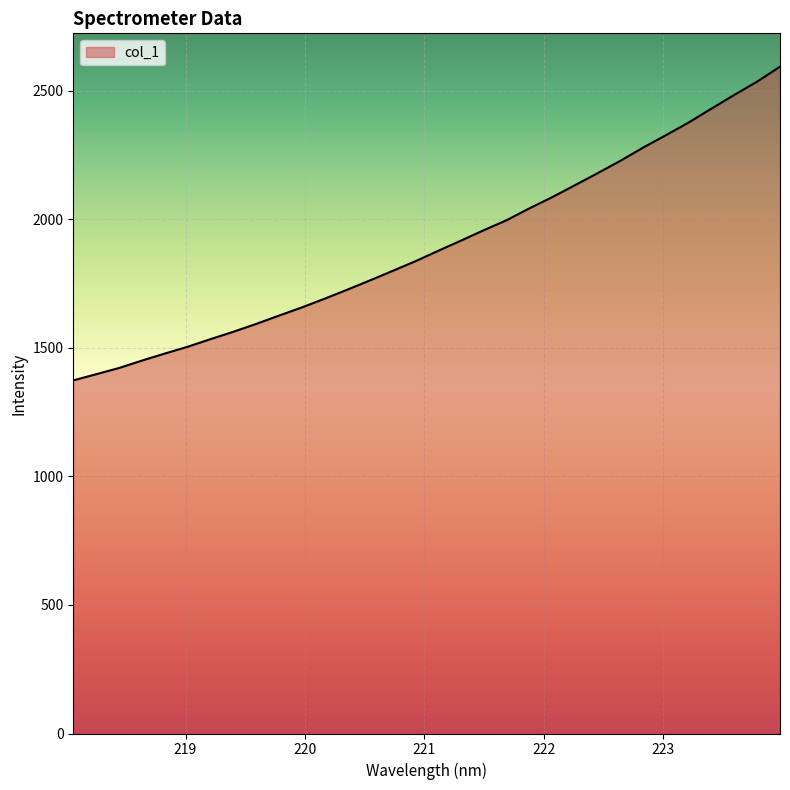

What is the difference between the maximum and minimum values?

1220.4